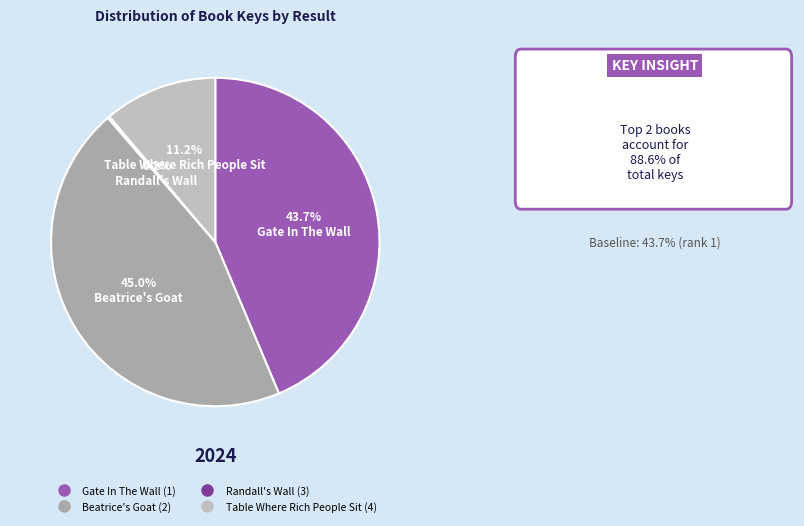

What portion of the pie excludes Beatrice's Goat (2)?

55.0%